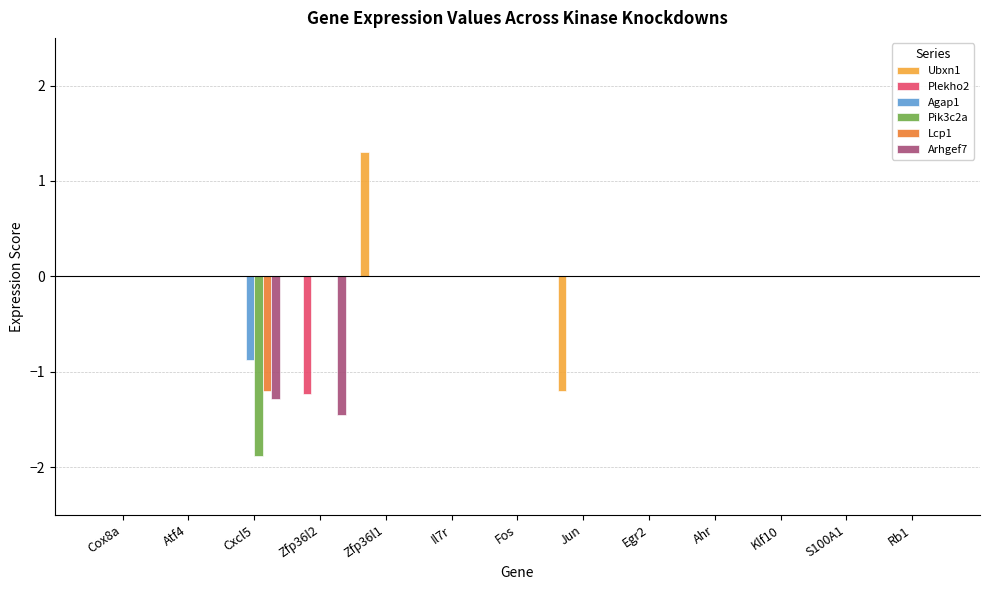

Is it true that Agap1 equals -0.3 at Egr2?

False